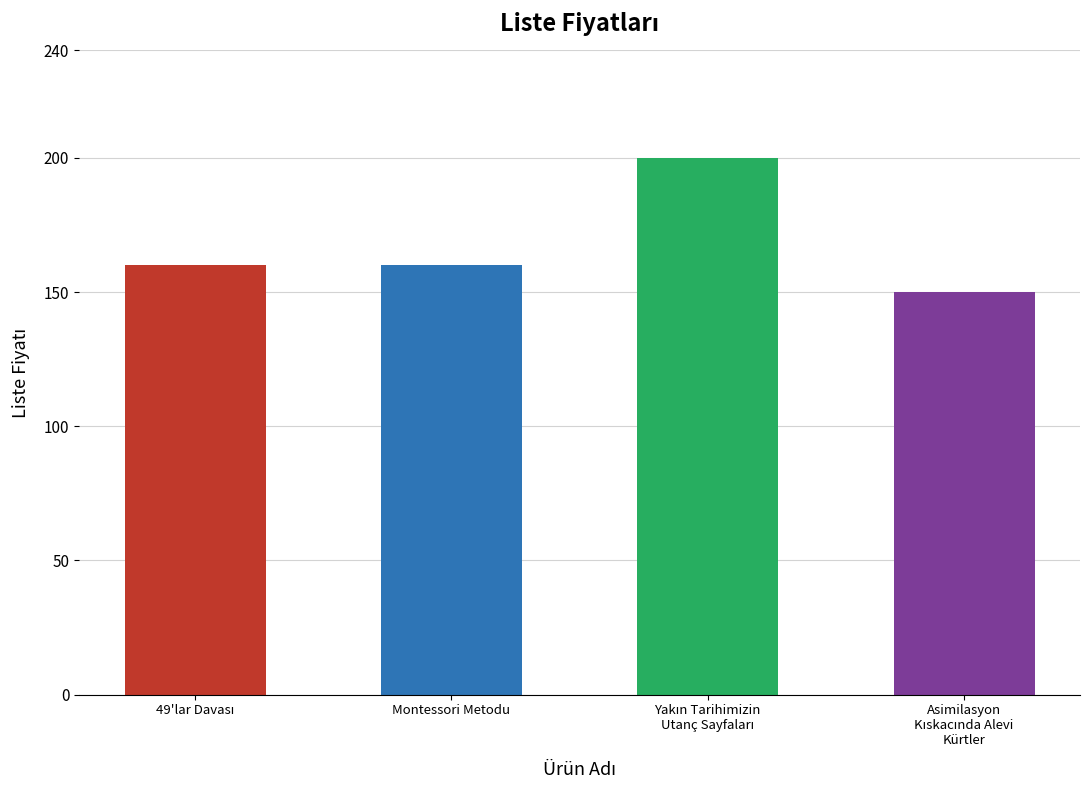

Count the number of categories in the chart.

4